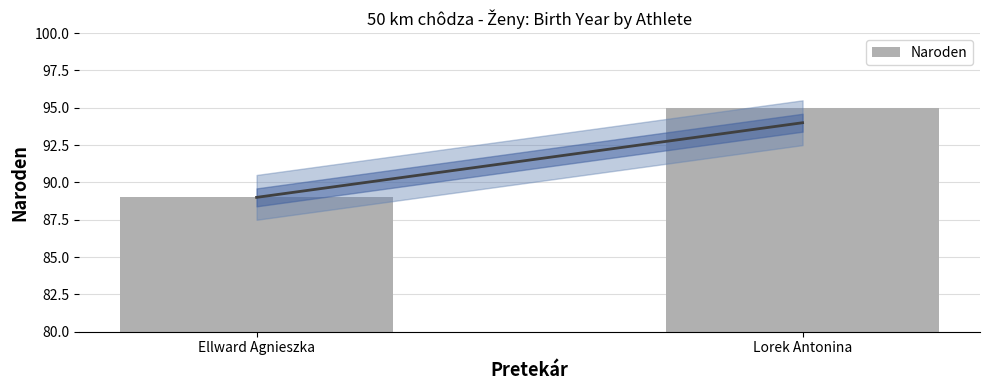

What is the greatest value displayed?

95